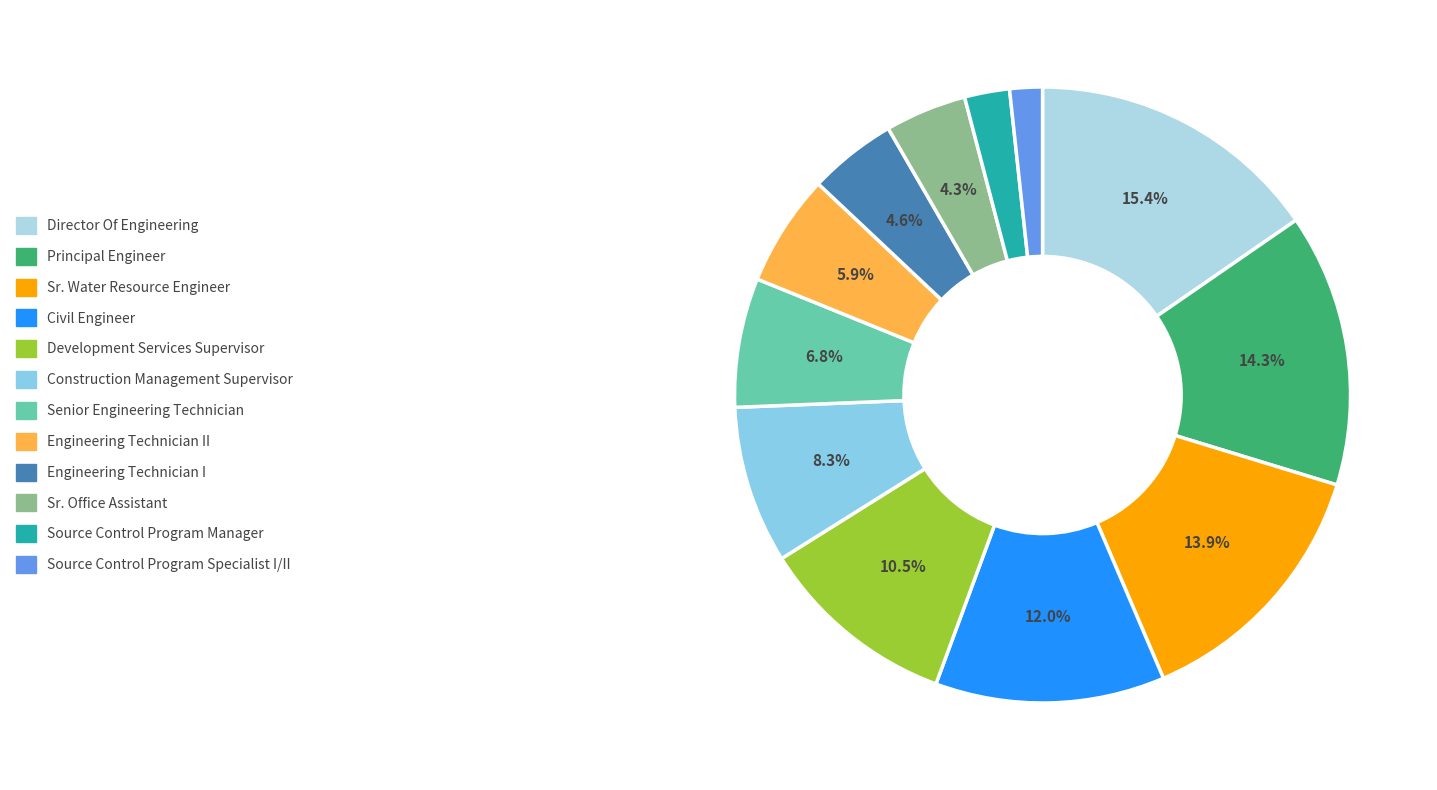

Count the number of slices in the pie.

12